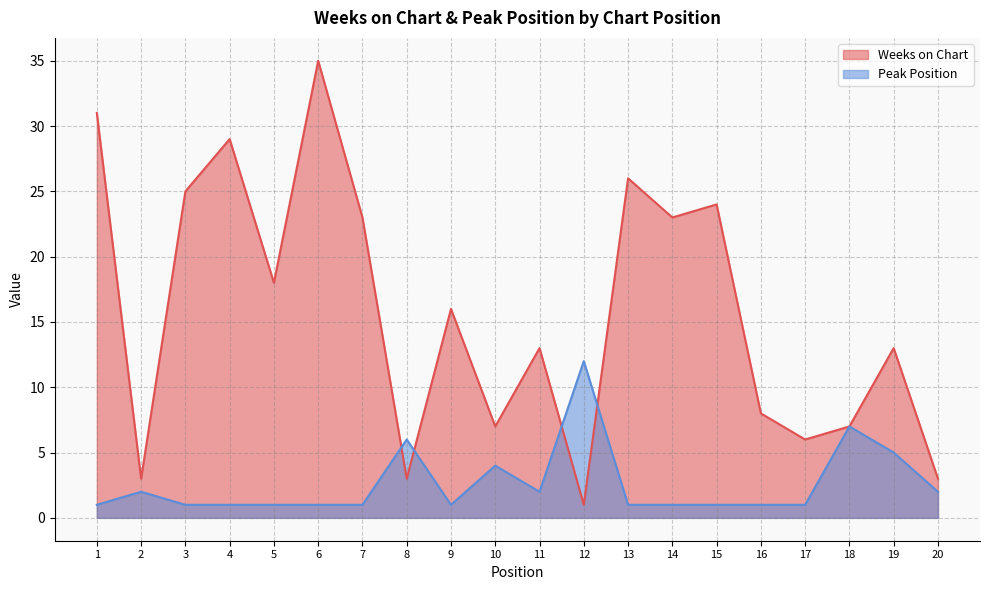

At which category is the sum across all series the highest?

6